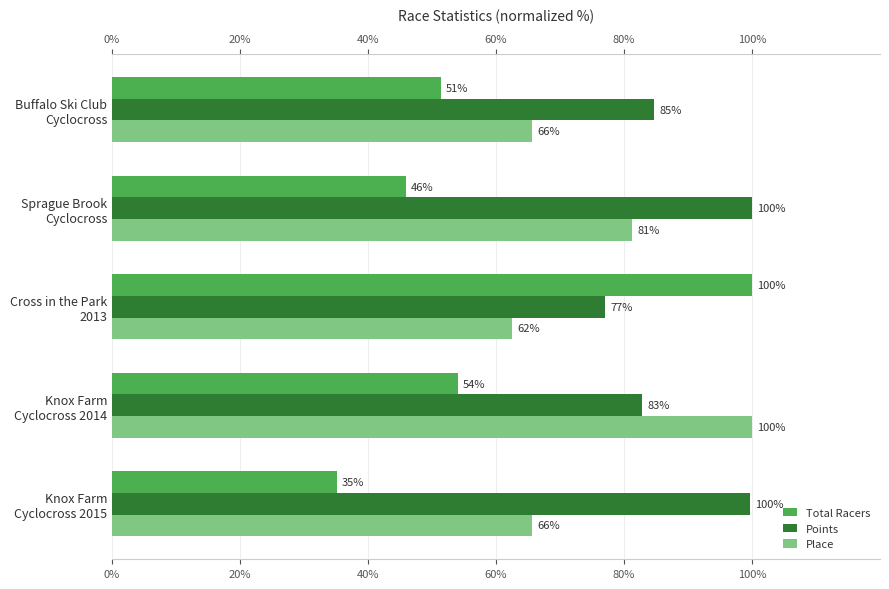

What is the difference between the maximum and minimum values in the Points series?

22.9